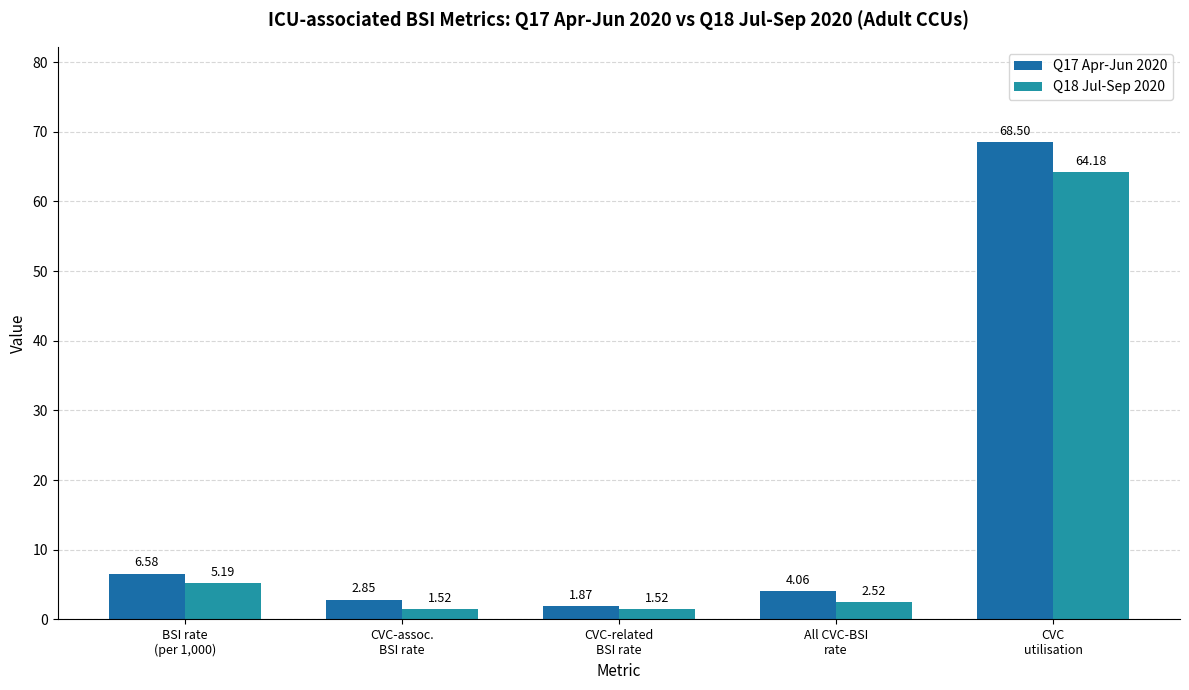

Which series has the widest spread of values?

Q17 Apr-Jun 2020